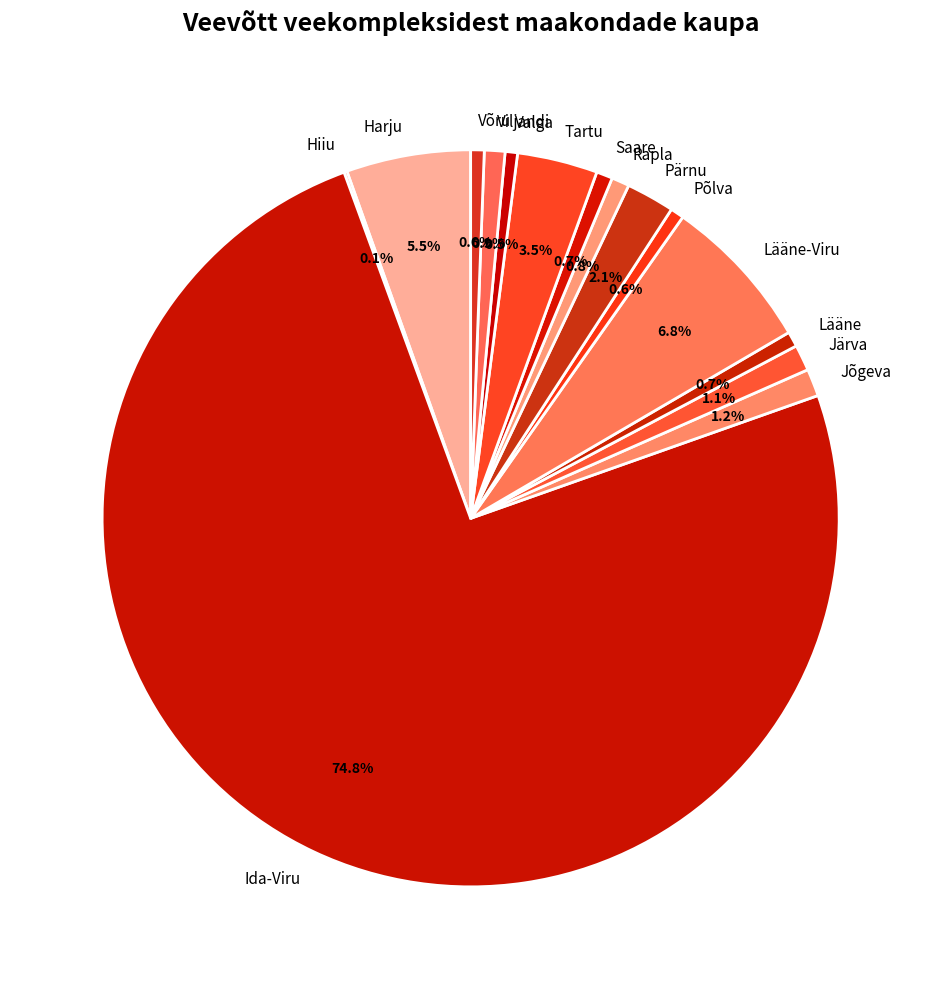

Is Ida-Viru the majority of the pie?

Yes